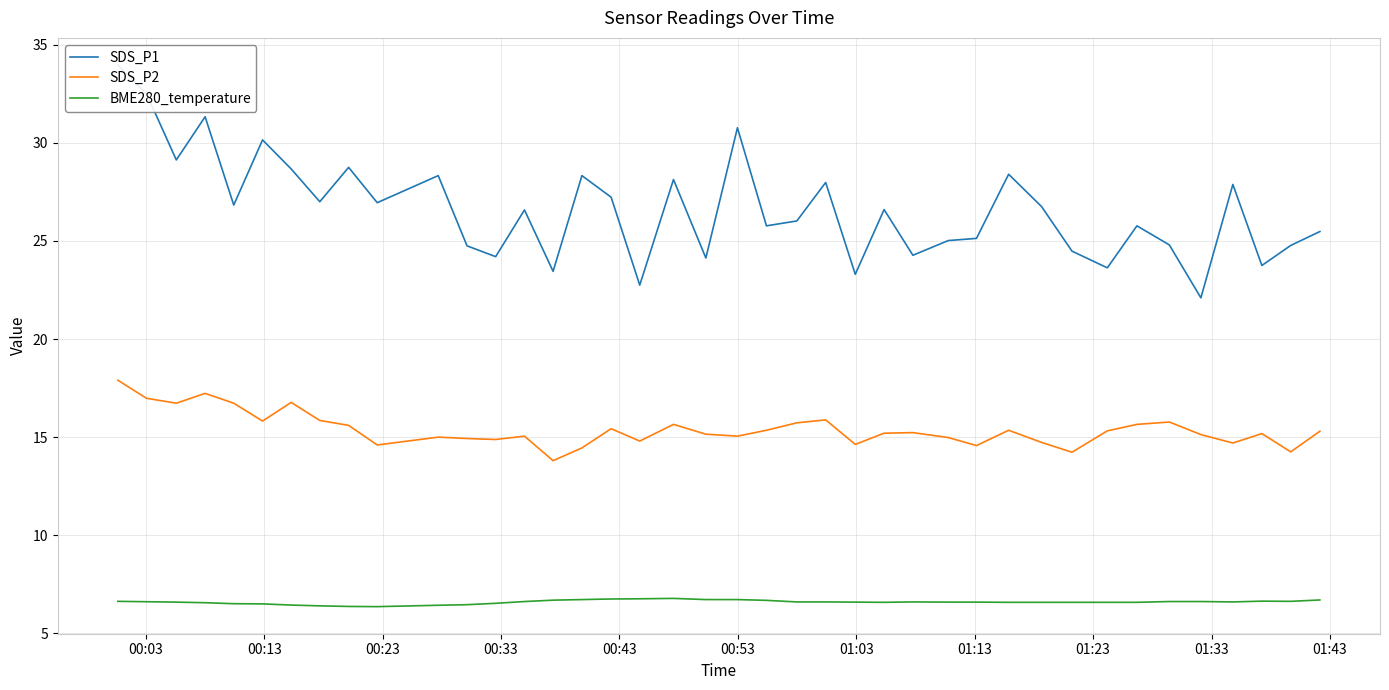

What are all the series names shown in the legend?

SDS_P1, SDS_P2, BME280_temperature